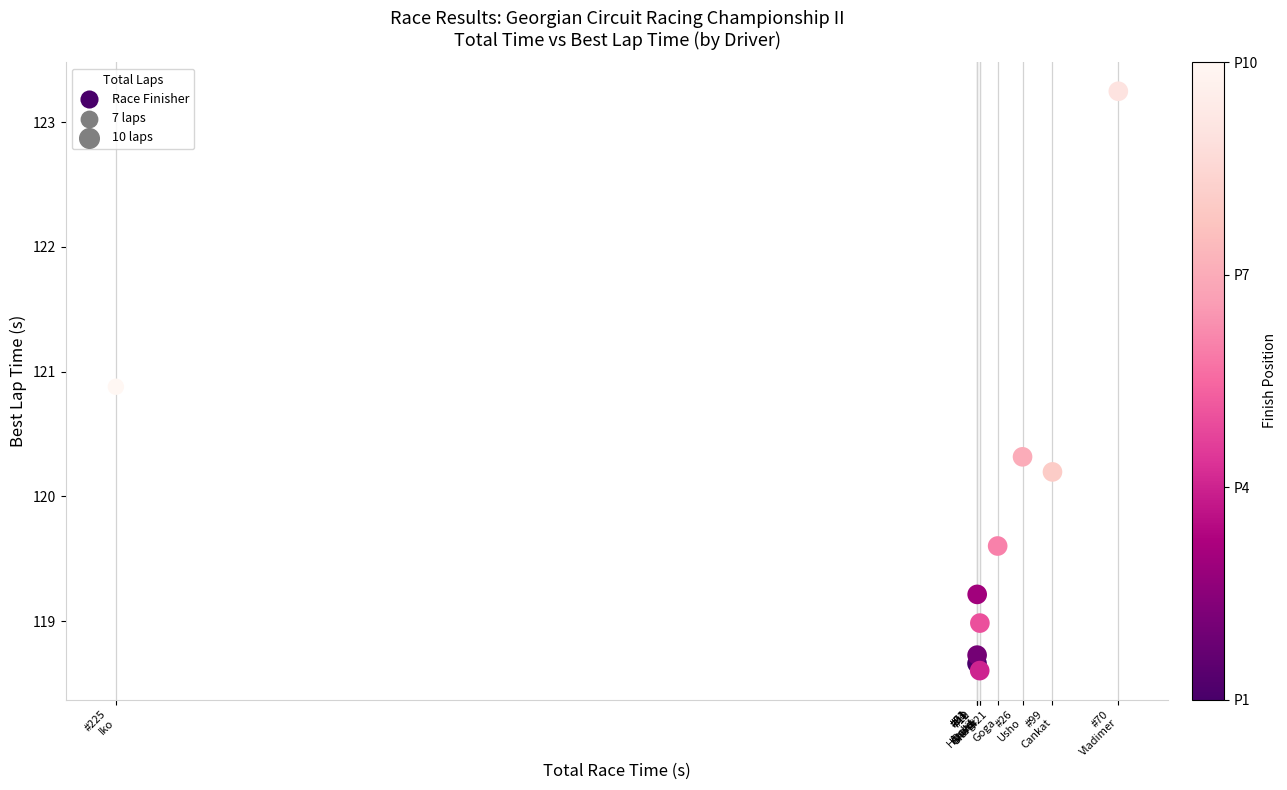

What is the range of X values (max minus min)?

399.4